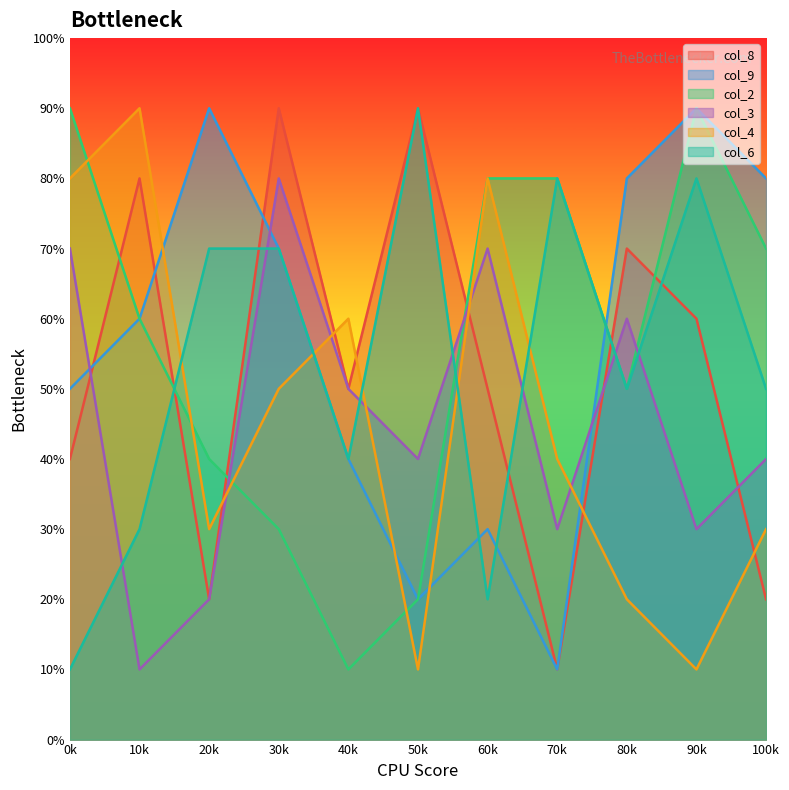

True or false: col_9 and col_8 intersect in this chart.

True